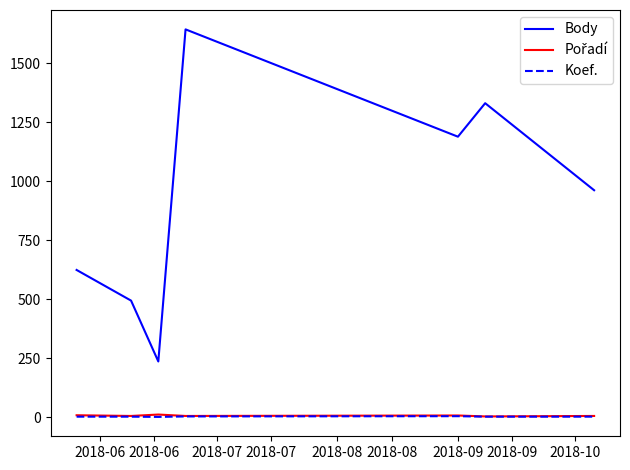

Which series has the largest range (max minus min)?

Body